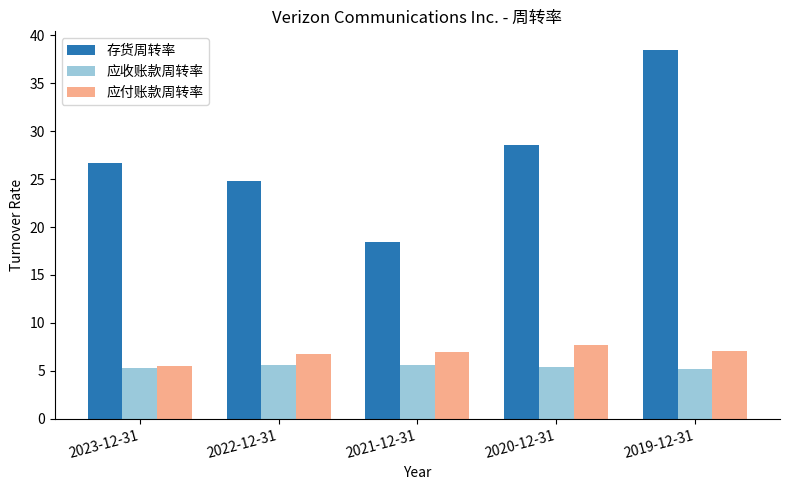

What is the spread (max minus min) of values at 2019-12-31?

33.3